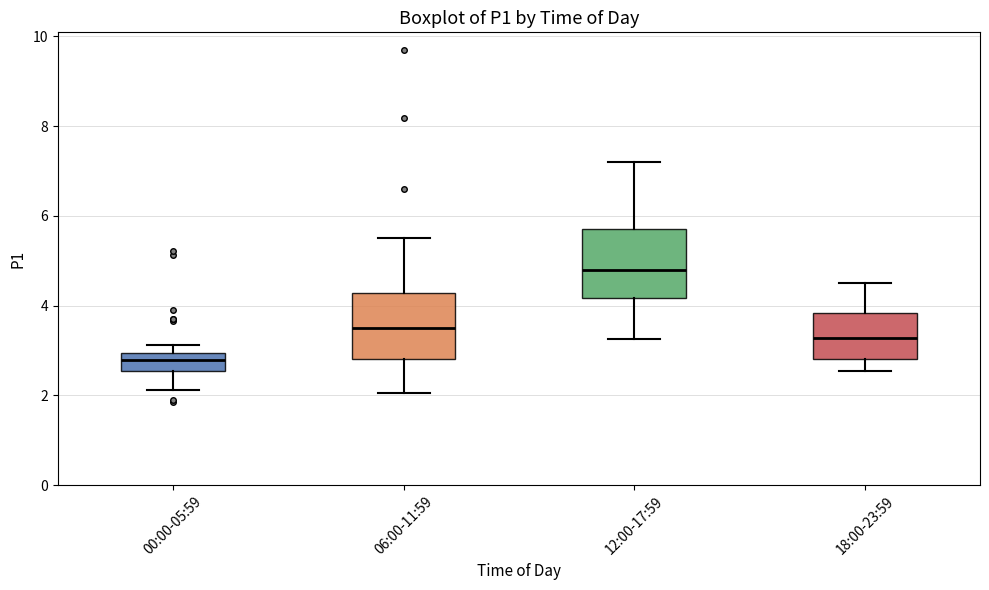

Which box's median line is the lowest?

00:00-05:59